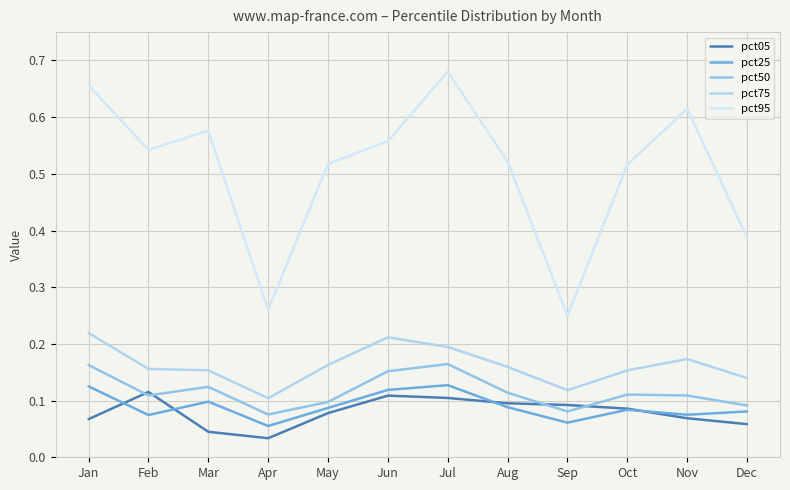

At which category does the chart reach its peak across all series?

Jul